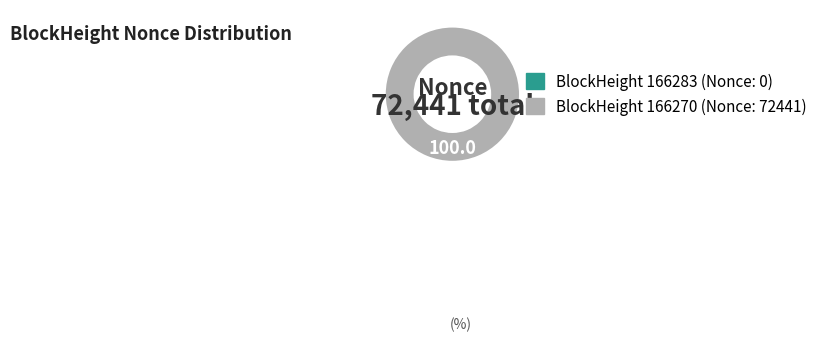

Is there a majority slice in this chart?

Yes